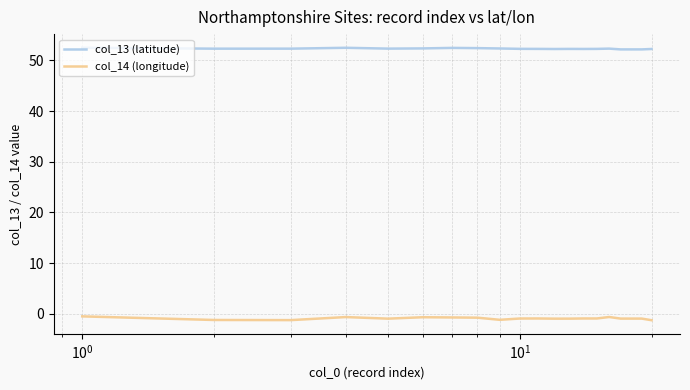

Which series has the largest range (max minus min)?

col_14 (longitude)